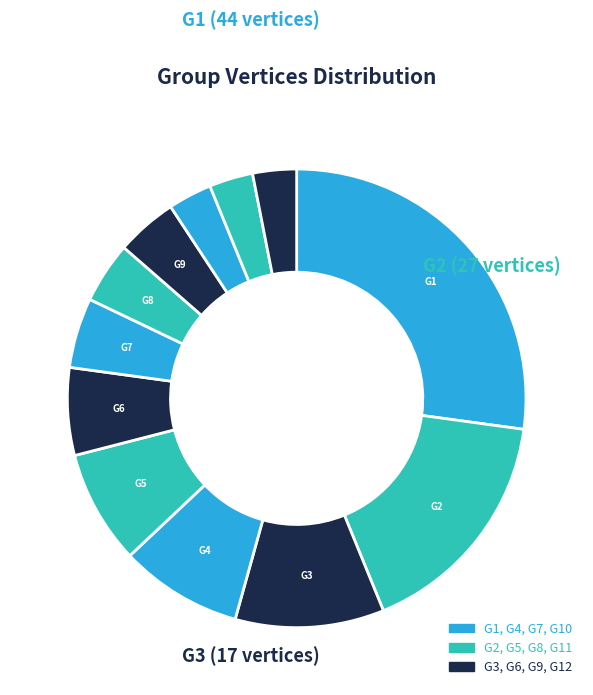

Which slice is the largest?

G1